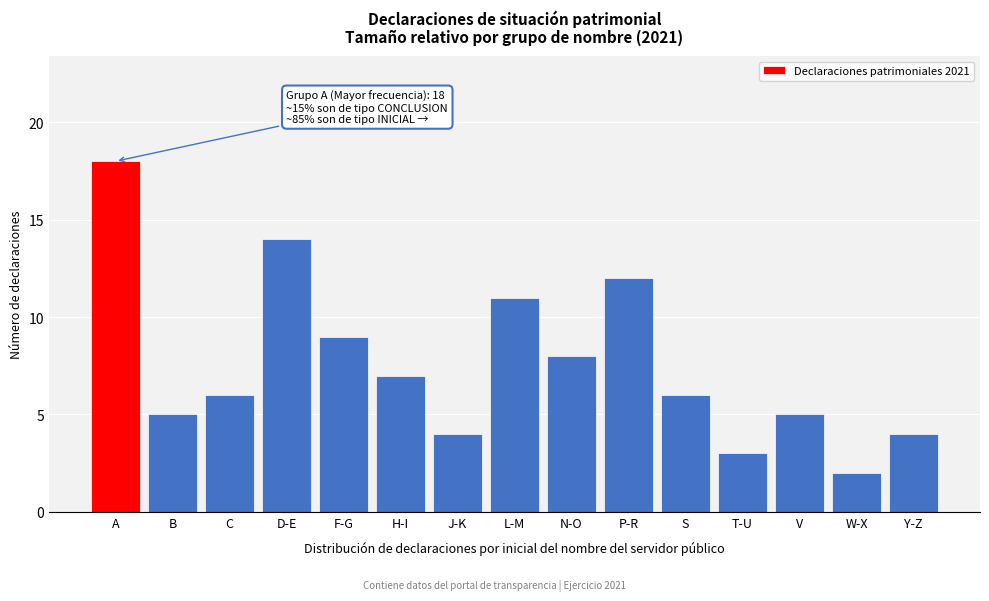

Reading left to right, list all the values displayed in this chart.

18	5	6	14	9	7	4	11	8	12	6	3	5	2	4